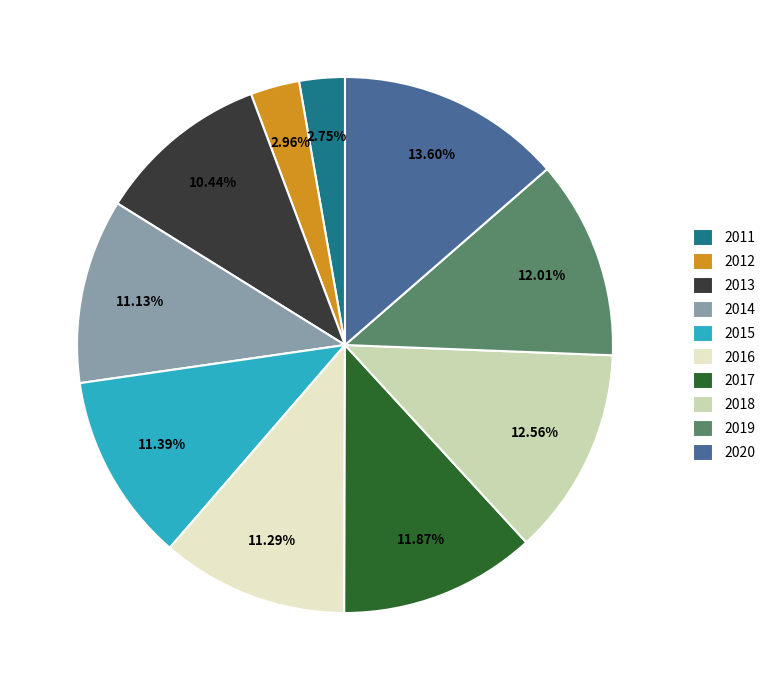

Does 2012 represent more than half of the total?

No